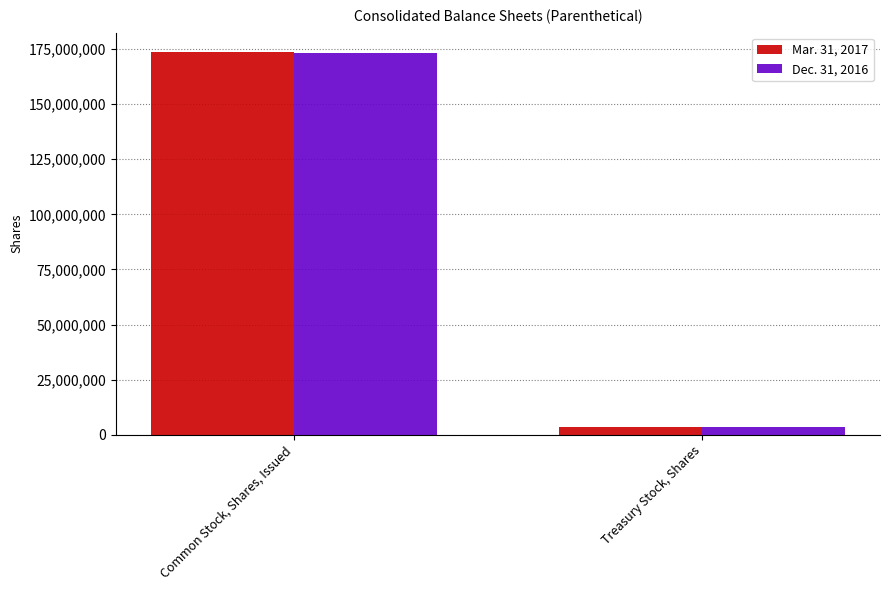

At which category is the sum across all series the highest?

Common Stock, Shares, Issued